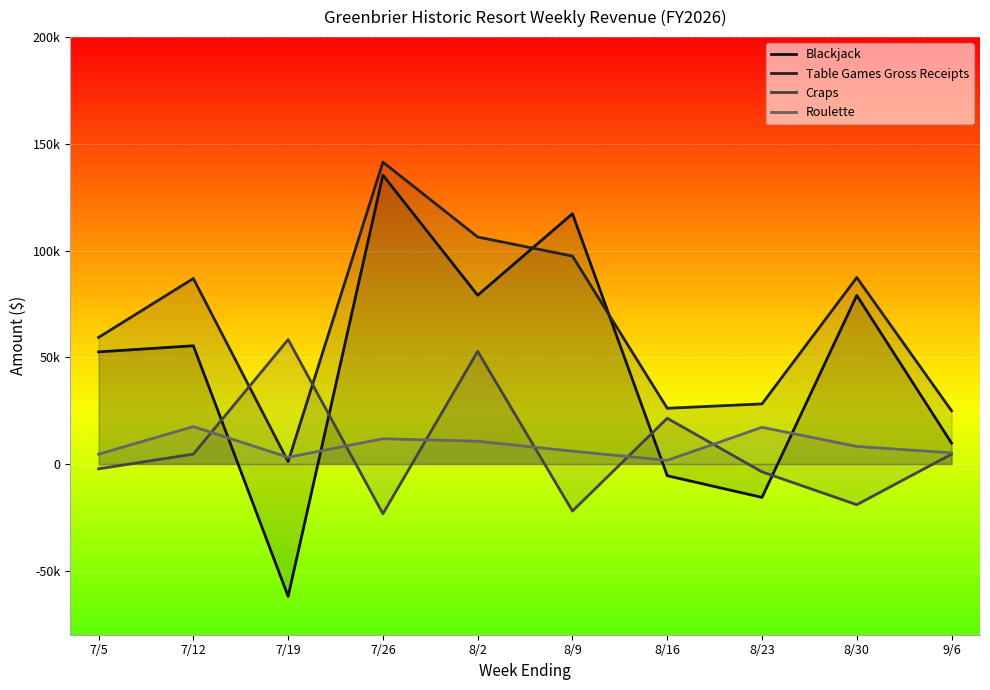

True or false: Roulette has a value of 12138.9 at 8/30.

False